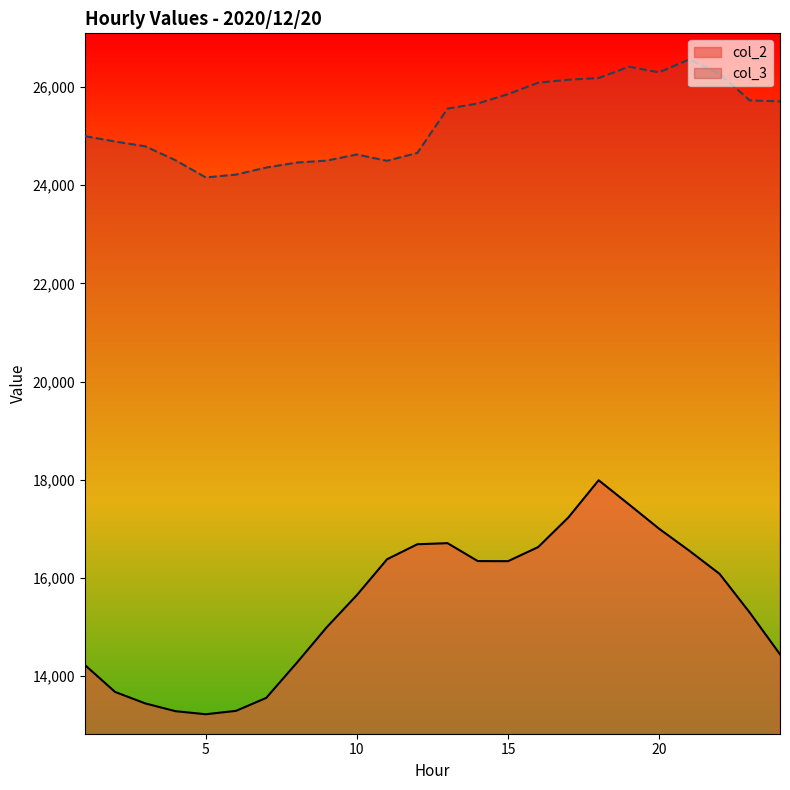

Where is col_2 nearest to the value 15607?

10